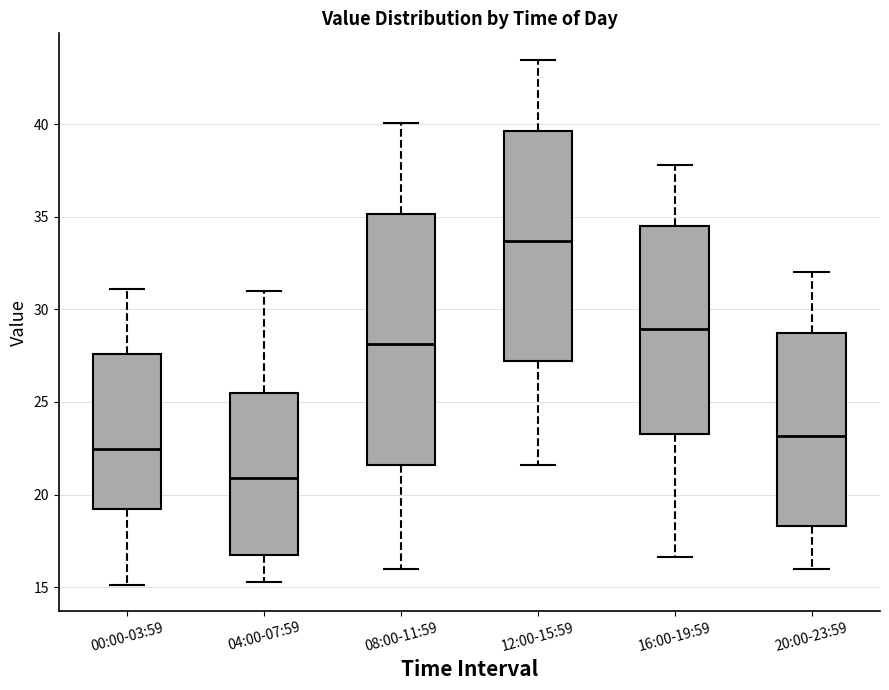

Where is the lower edge of the box for 00:00-03:59 on the y-axis? The values are not printed on the chart, so give them approximately, as read against the axis.

19.0